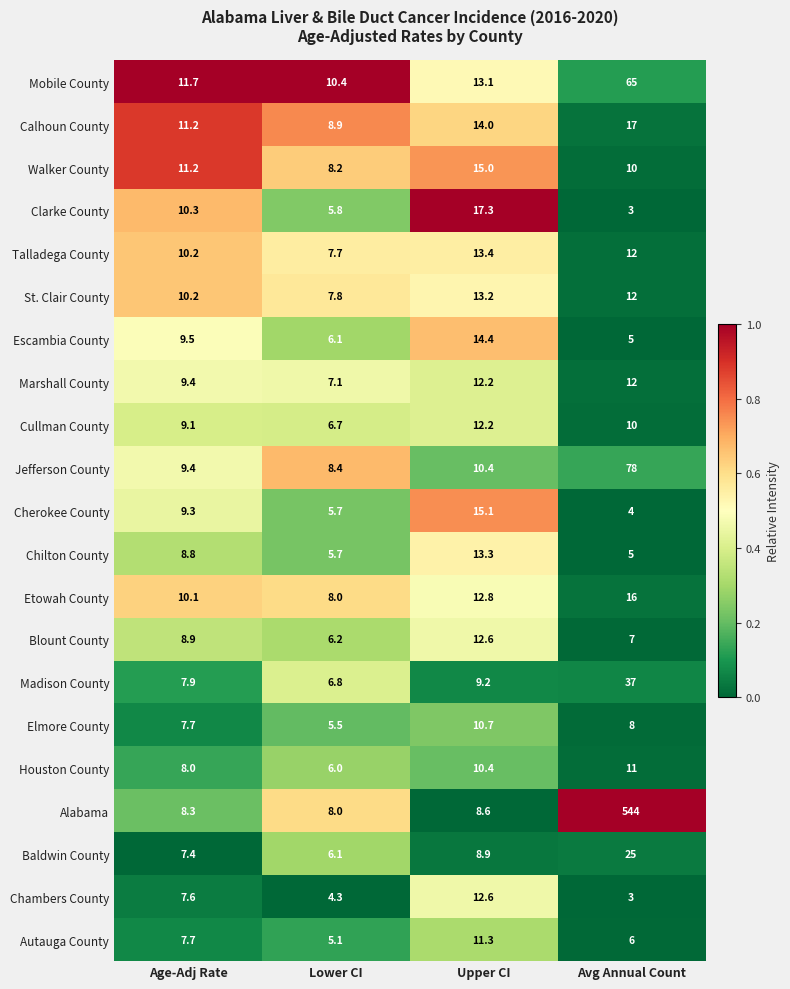

At which label does Chambers County first exceed 7?

Age-Adj Rate